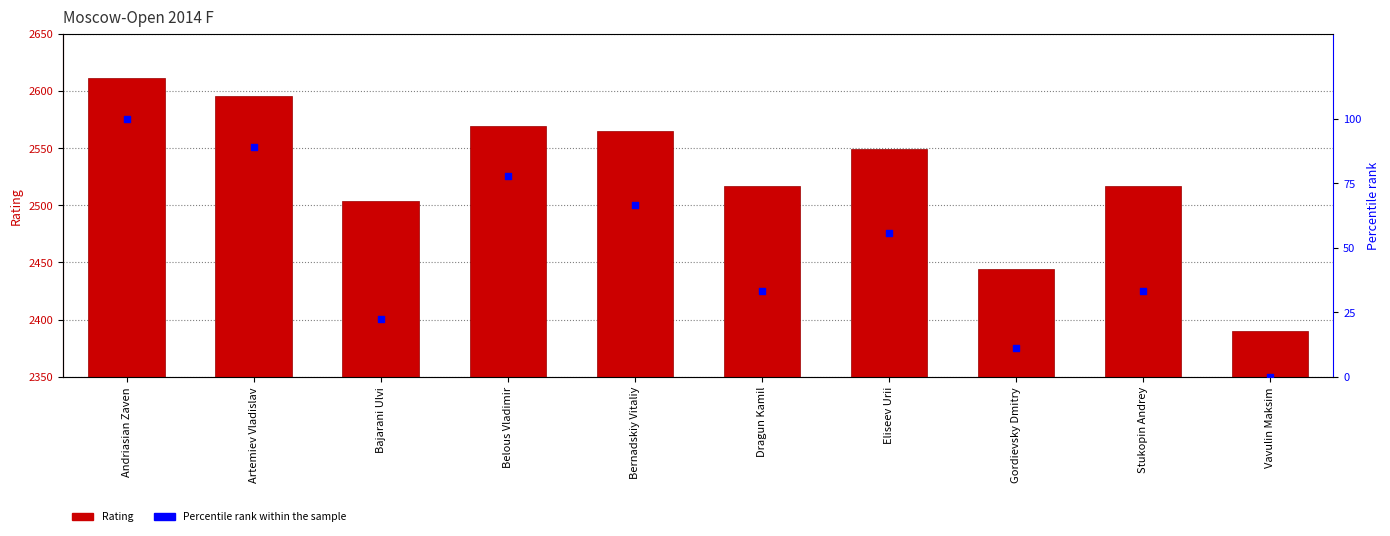

What are all the series names shown in the legend?

Rating, Percentile rank